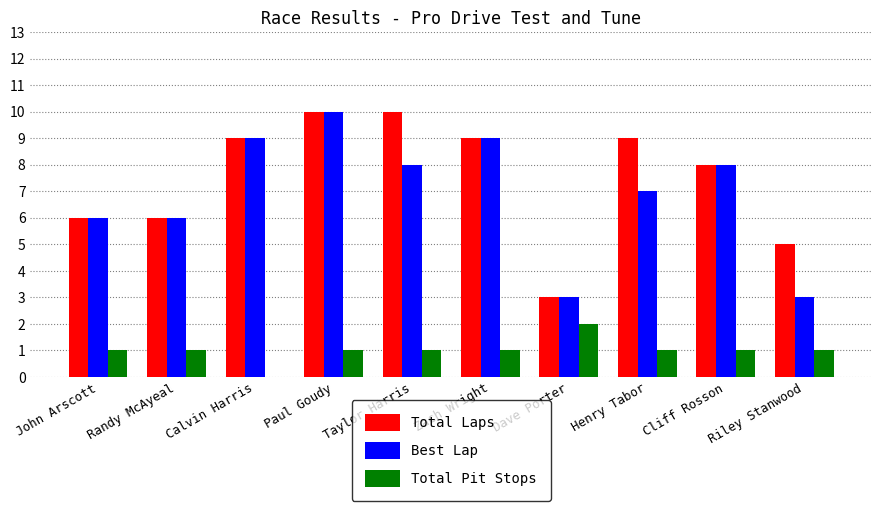

What value does the Best Lap series have at Randy McAyeal?

6